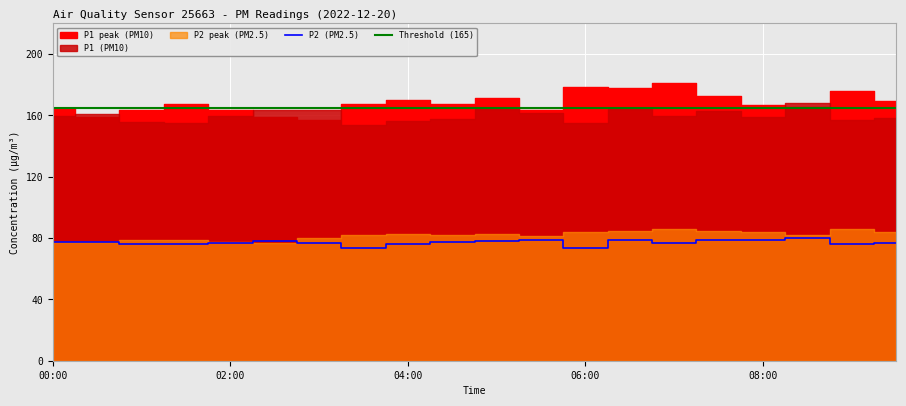

Reading left to right, extract all data points from this chart.

P1: 00:00=159.6	00:30=160.7	01:00=155.7	01:30=155.4	02:00=159.9	02:30=163.3	03:00=163.5	03:30=153.9	04:00=156.6	04:30=157.4	05:00=163.9	05:30=161.4	06:00=155.0	06:30=164.0	07:00=159.8	07:30=162.7	08:00=158.8	08:30=168.1	09:00=156.7	09:30=158.0
P2: 00:00=77.2	00:30=77.1	01:00=76.1	01:30=76.3	02:00=77.0	02:30=78.3	03:00=76.8	03:30=73.4	04:00=76.1	04:30=77.5	05:00=78.0	05:30=78.8	06:00=73.7	06:30=78.5	07:00=76.9	07:30=78.4	08:00=78.4	08:30=80.1	09:00=76.0	09:30=76.9
P1_peak: 00:00=164.7	00:30=159.0	01:00=163.7	01:30=167.6	02:00=163.5	02:30=159.1	03:00=156.8	03:30=167.6	04:00=170.0	04:30=167.6	05:00=171.1	05:30=163.3	06:00=178.6	06:30=178.2	07:00=181.1	07:30=172.5	08:00=166.7	08:30=165.6	09:00=176.1	09:30=169.2
P2_peak: 00:00=77.2	00:30=77.5	01:00=78.4	01:30=78.7	02:00=77.5	02:30=76.6	03:00=80.3	03:30=81.8	04:00=82.9	04:30=82.1	05:00=82.5	05:30=81.2	06:00=83.8	06:30=84.7	07:00=85.8	07:30=84.7	08:00=83.8	08:30=81.8	09:00=85.9	09:30=84.0